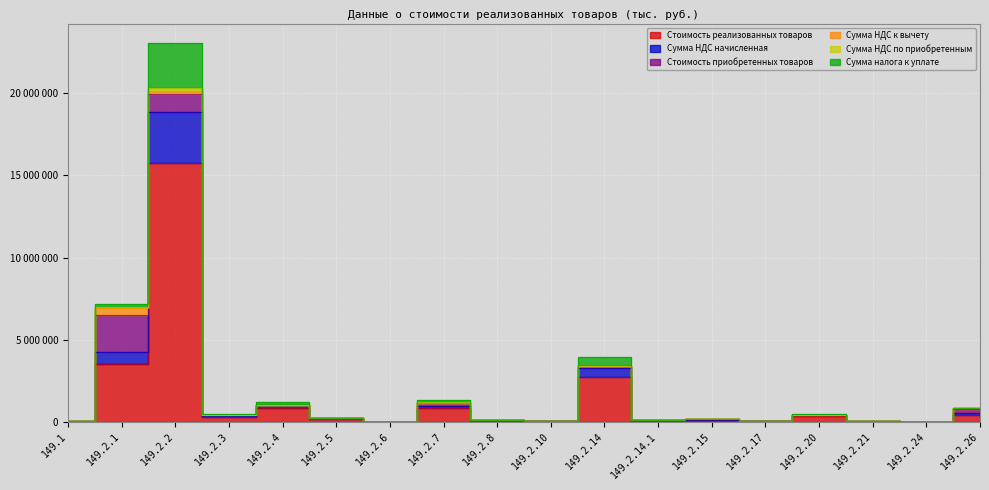

True or false: Сумма НДС начисленная has a value of 1023427 at 149.2.4.

True